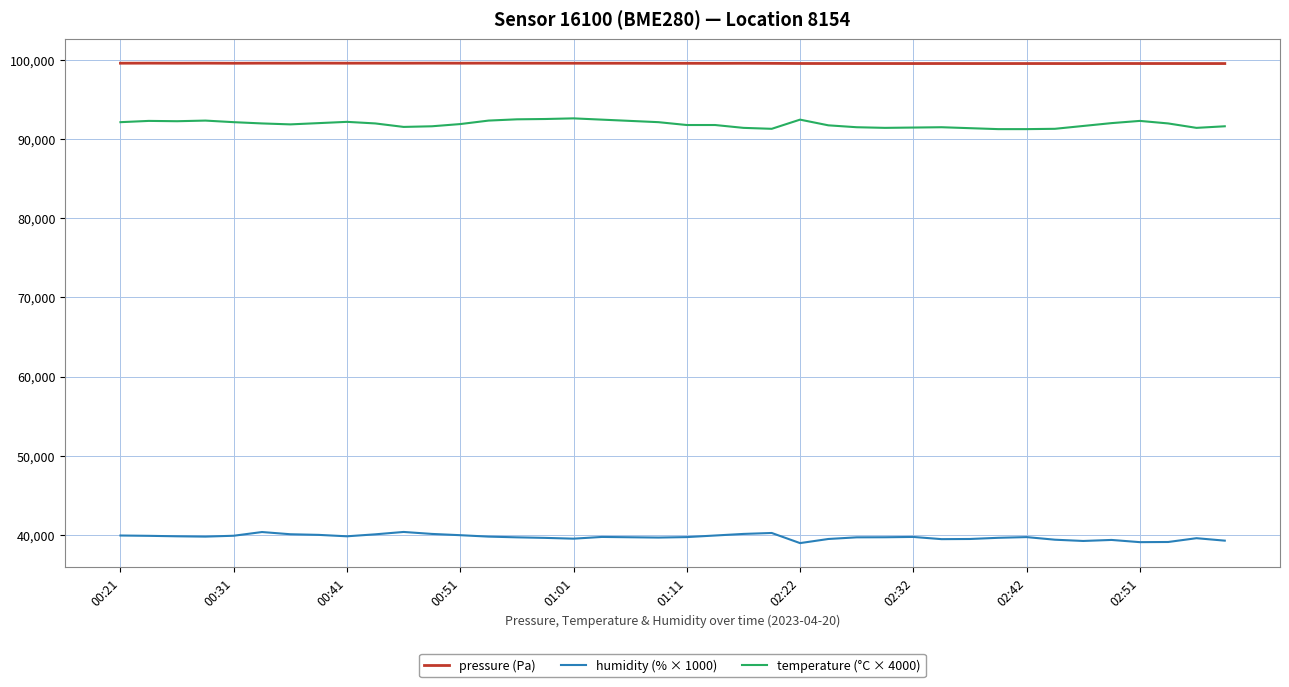

Rank the series by their maximum value, from lowest to highest.

humidity (% × 1000), temperature (°C × 4000), pressure (Pa)